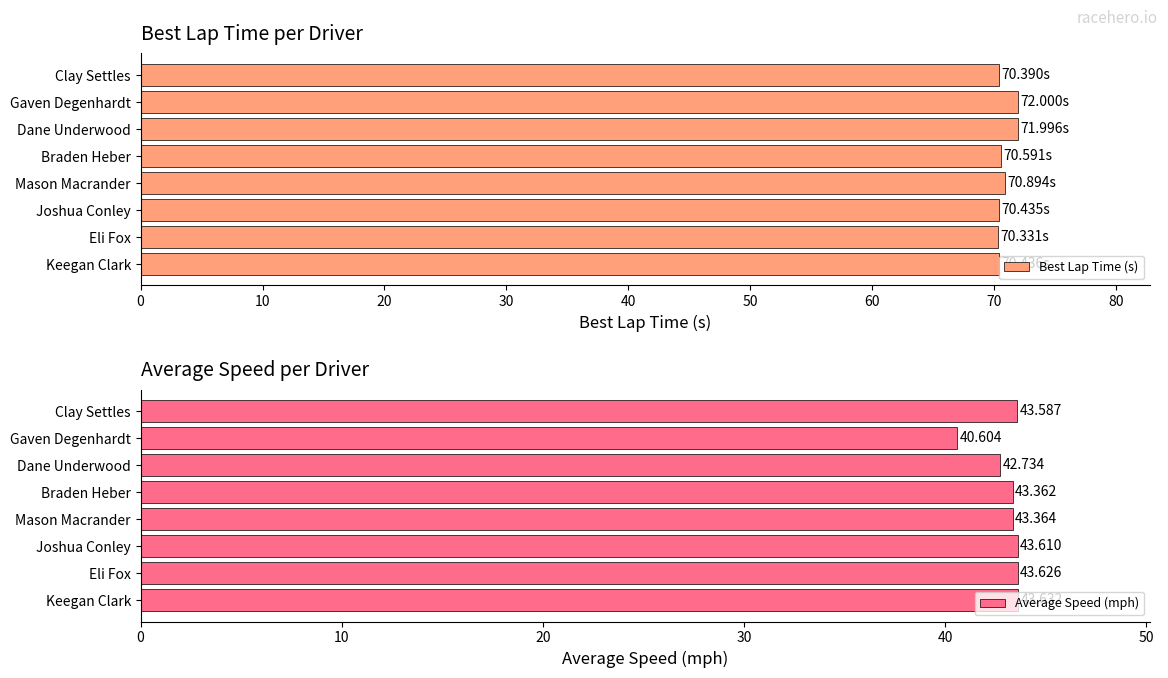

What is the lowest value of the Average Speed (mph) series?

40.6